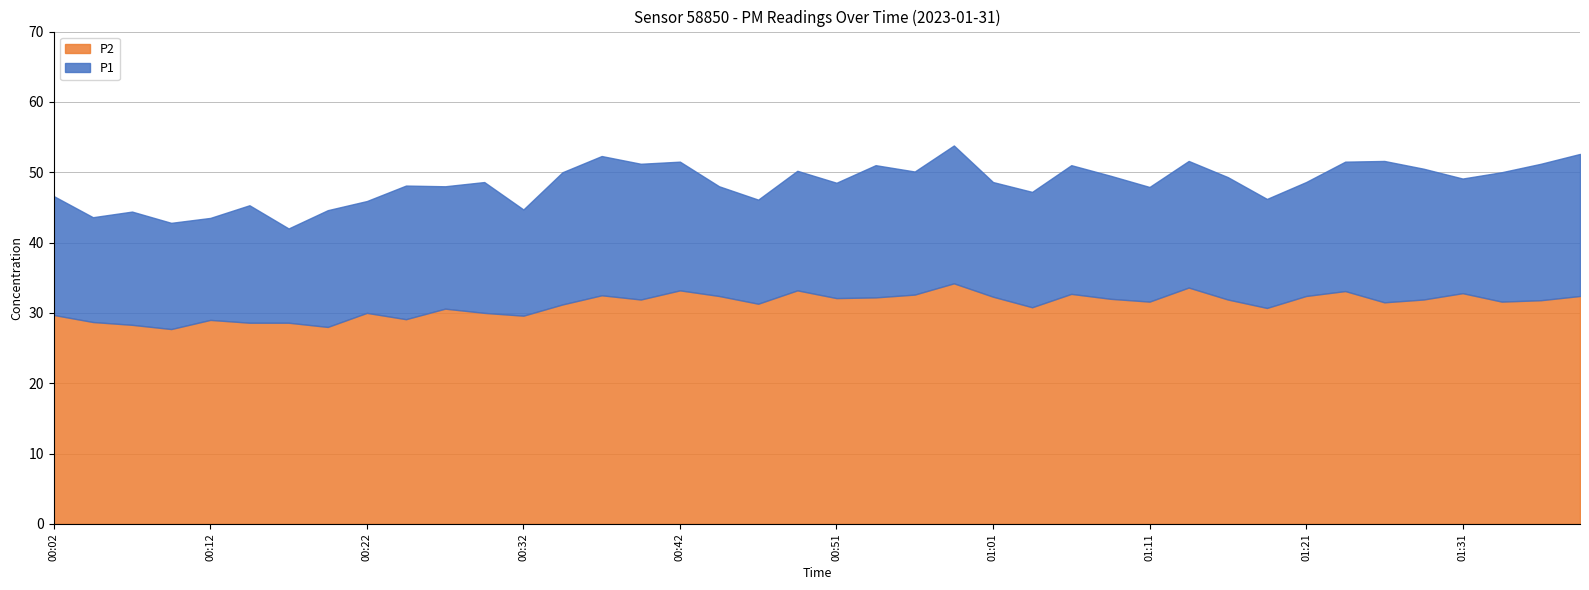

Reading left to right, what are all the values shown in this chart?

P1: 00:02=46.6	00:04=43.6	00:07=44.4	00:09=42.8	00:12=43.5	00:14=45.3	00:17=42.0	00:19=44.6	00:22=45.9	00:24=48.1	00:27=48.0	00:29=48.6	00:32=44.7	00:34=50.0	00:37=52.3	00:39=51.2	00:42=51.5	00:44=48.0	00:47=46.1	00:49=50.2	00:51=48.5	00:54=51.0	00:56=50.1	00:59=53.8	01:01=48.6	01:04=47.2	01:06=51.0	01:09=49.5	01:11=47.9	01:14=51.6	01:16=49.3	01:19=46.2	01:21=48.6	01:24=51.5	01:26=51.6	01:29=50.5	01:31=49.1	01:34=50.0	01:36=51.2	01:39=52.6
P2: 00:02=29.7	00:04=28.7	00:07=28.3	00:09=27.7	00:12=29.0	00:14=28.6	00:17=28.6	00:19=28.0	00:22=30.0	00:24=29.1	00:27=30.6	00:29=30.0	00:32=29.6	00:34=31.2	00:37=32.5	00:39=31.9	00:42=33.2	00:44=32.4	00:47=31.3	00:49=33.2	00:51=32.1	00:54=32.2	00:56=32.6	00:59=34.2	01:01=32.3	01:04=30.8	01:06=32.7	01:09=32.0	01:11=31.6	01:14=33.6	01:16=31.9	01:19=30.7	01:21=32.4	01:24=33.1	01:26=31.5	01:29=31.9	01:31=32.8	01:34=31.6	01:36=31.8	01:39=32.4